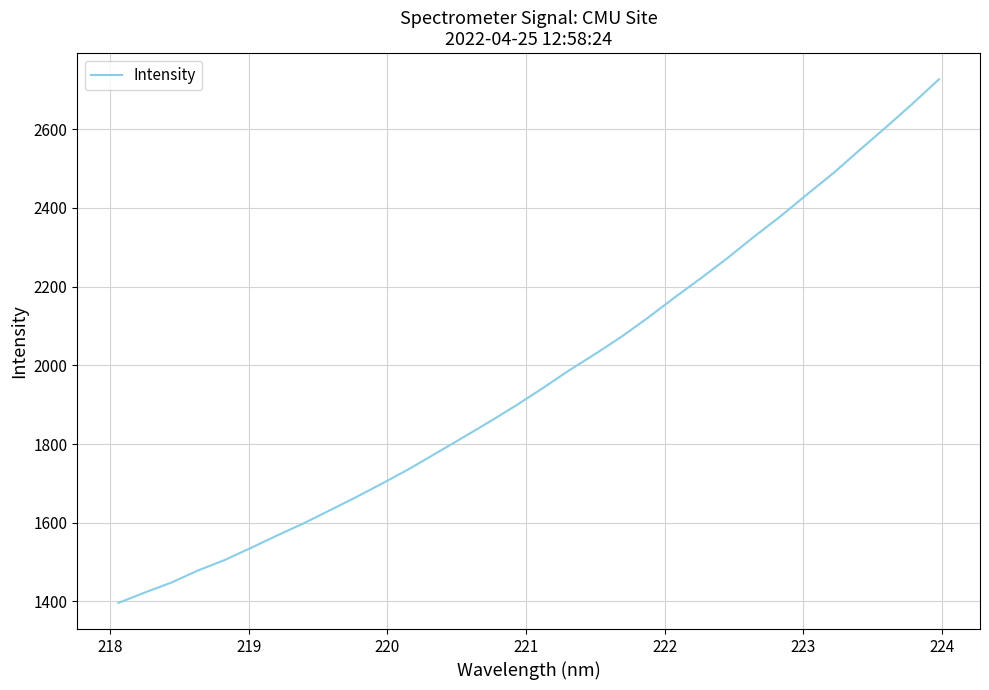

What is the greatest value displayed?

2727.0